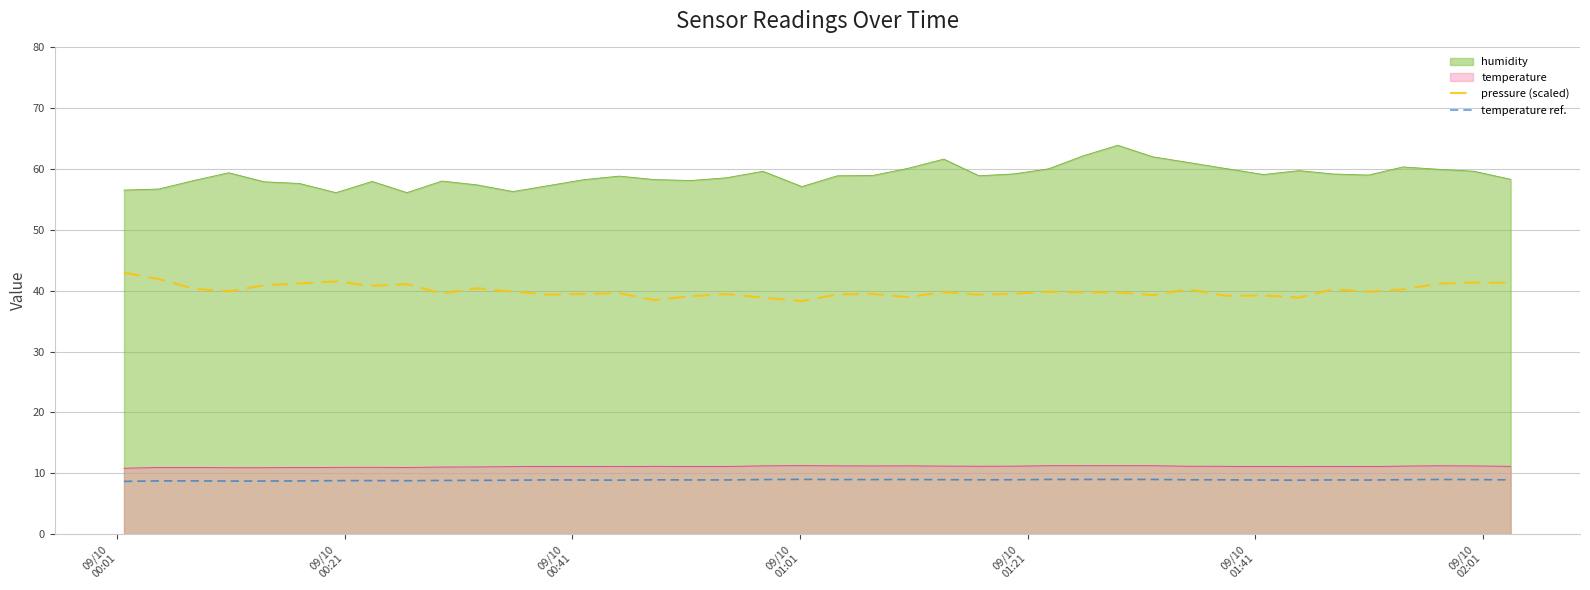

Rank the series by their maximum value, from highest to lowest.

humidity, pressure (scaled), temperature, temperature ref.